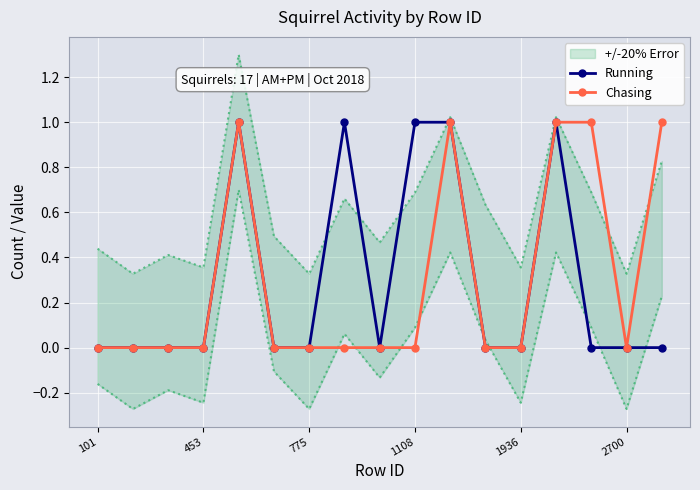

Is it true that Running equals 0 at 1108?

False